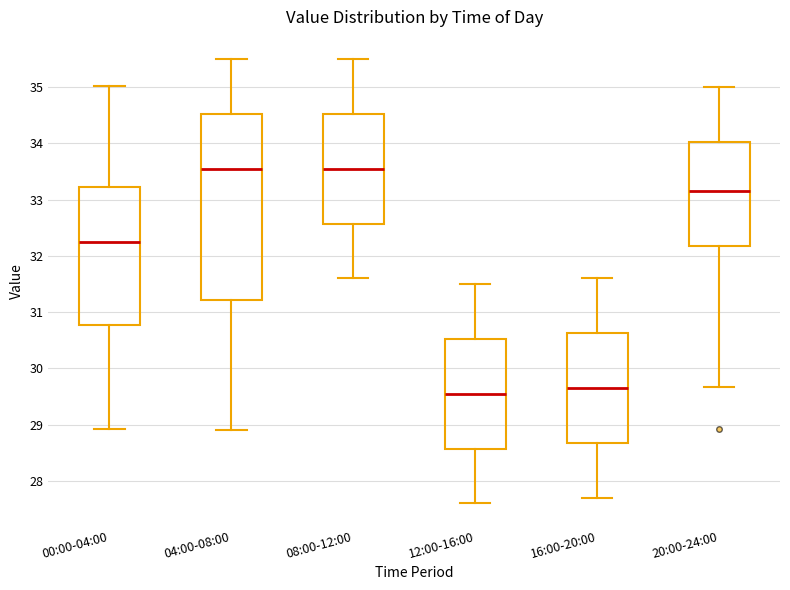

Where does the upper whisker of the box for 20:00-24:00 end on the y-axis? The values are not printed on the chart, so give them approximately, as read against the axis.

35.0